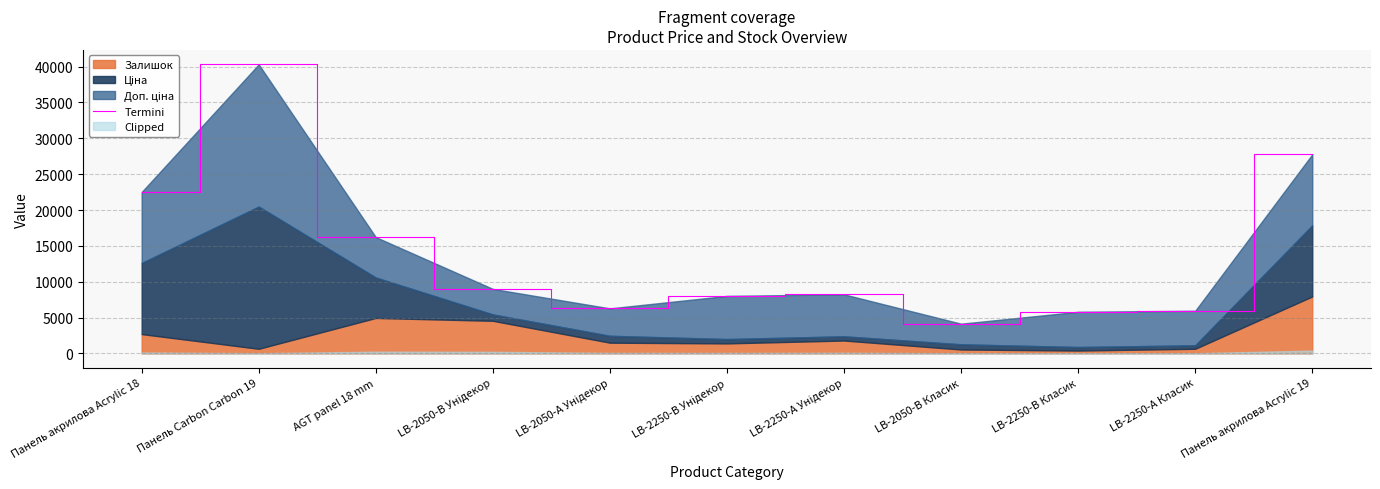

What is the ratio of the value at Панель акрилова Acrylic 18 to the value at LB-2250-А Класик?

3.8